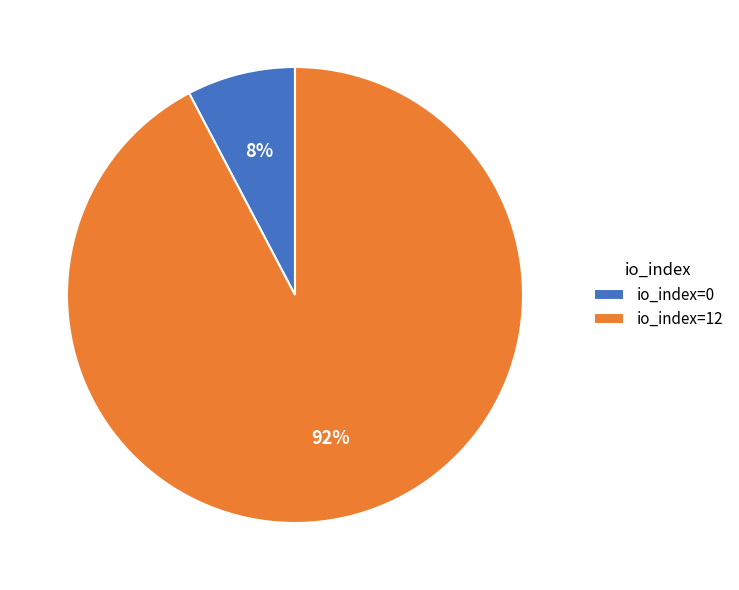

Which slice is the smallest?

io_index=0